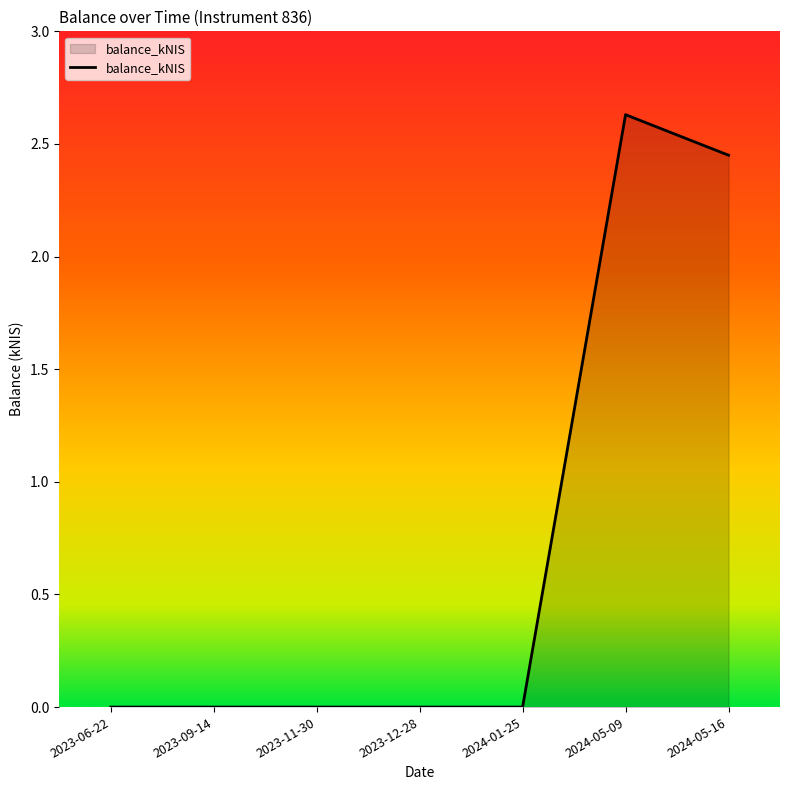

Between 2024-05-16 and 2024-01-25, which is larger?

2024-05-16